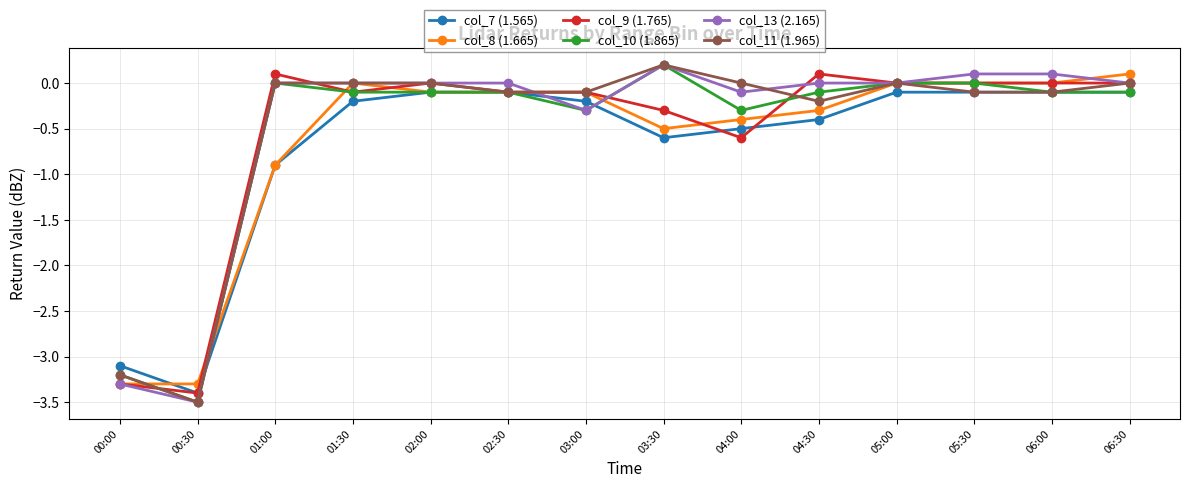

What is the total value across all series at 01:30?

-0.4